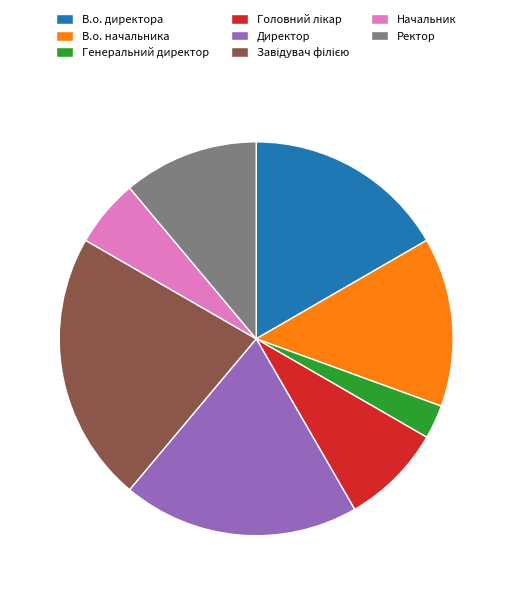

What is the smallest slice in the pie chart?

Генеральний директор